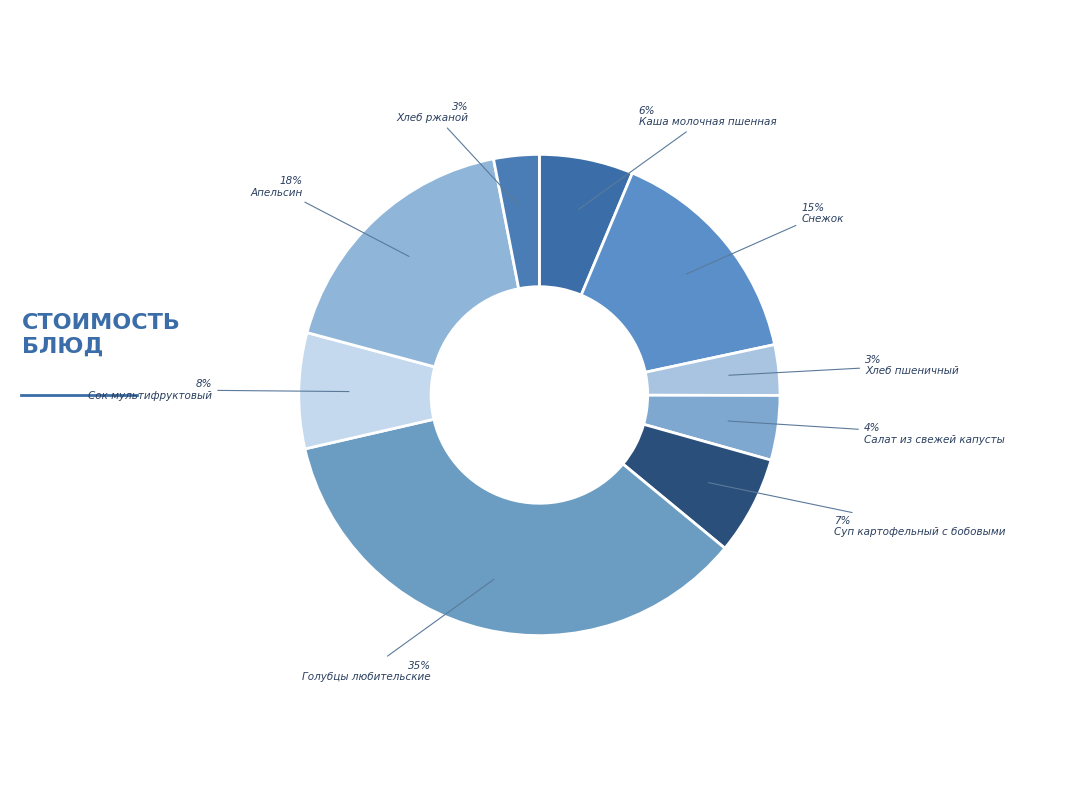

How many slices are in this pie chart?

9